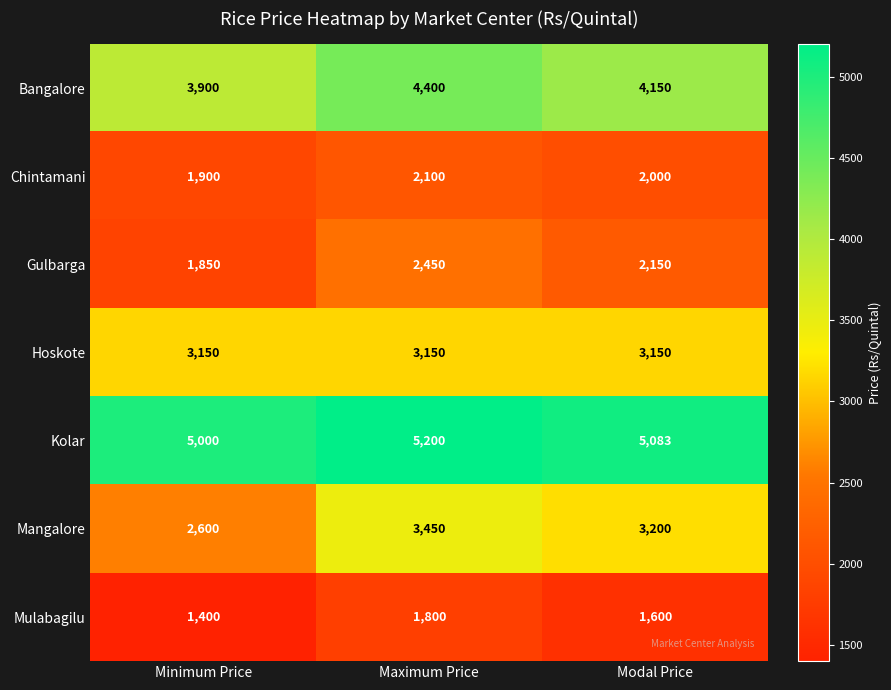

At Maximum Price, list the series in order from smallest to largest.

Mulabagilu, Chintamani, Gulbarga, Hoskote, Mangalore, Bangalore, Kolar